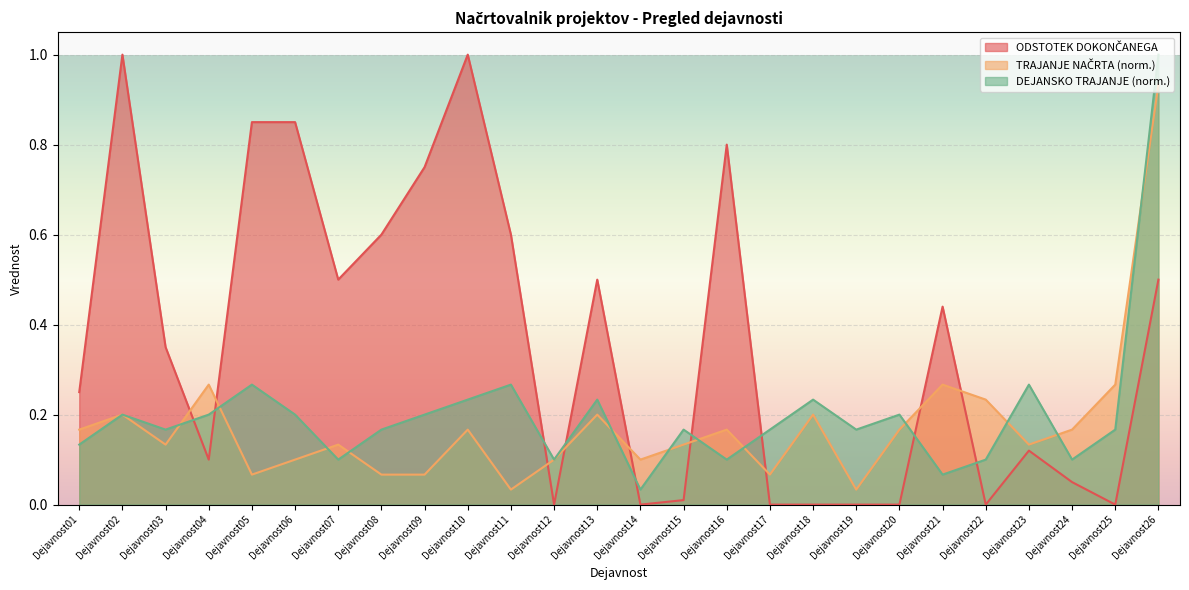

Which series ends up on top after the final intersection of TRAJANJE NAČRTA and DEJANSKO TRAJANJE?

DEJANSKO TRAJANJE